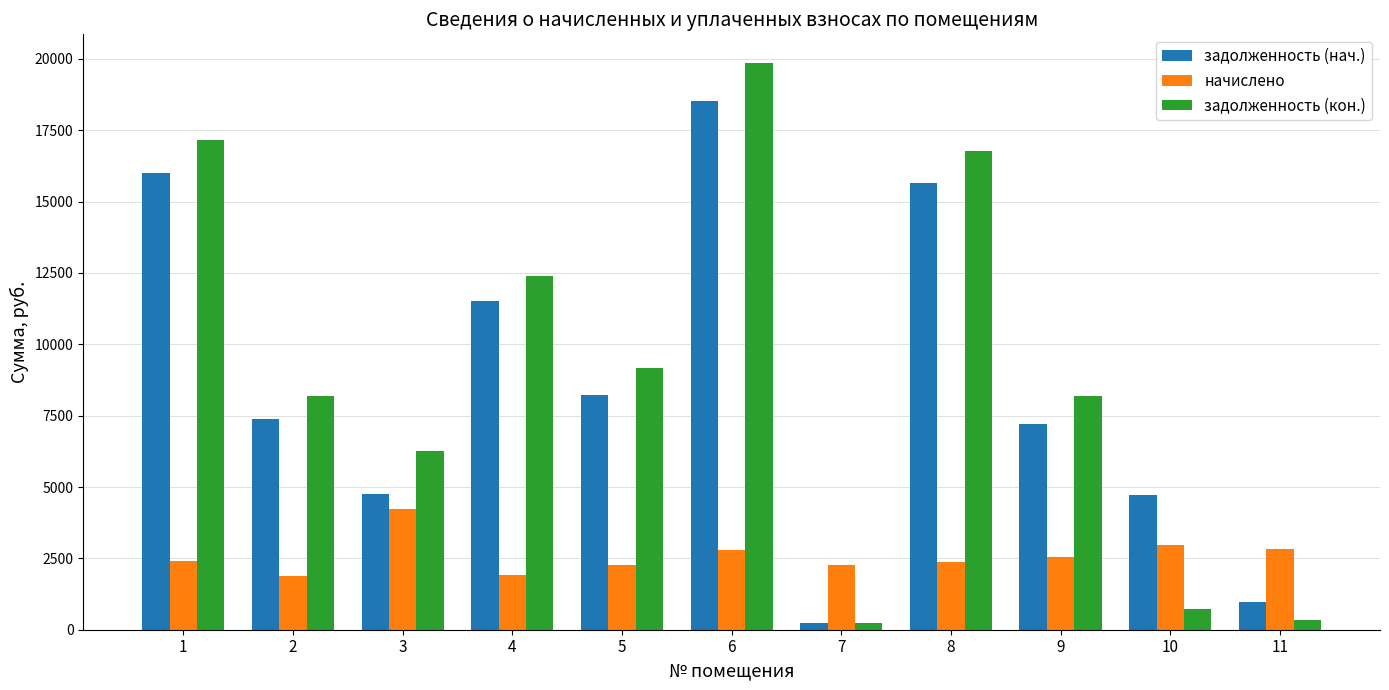

What is the value of the задолженность (кон.) bar at the 9th from the left?

8173.5